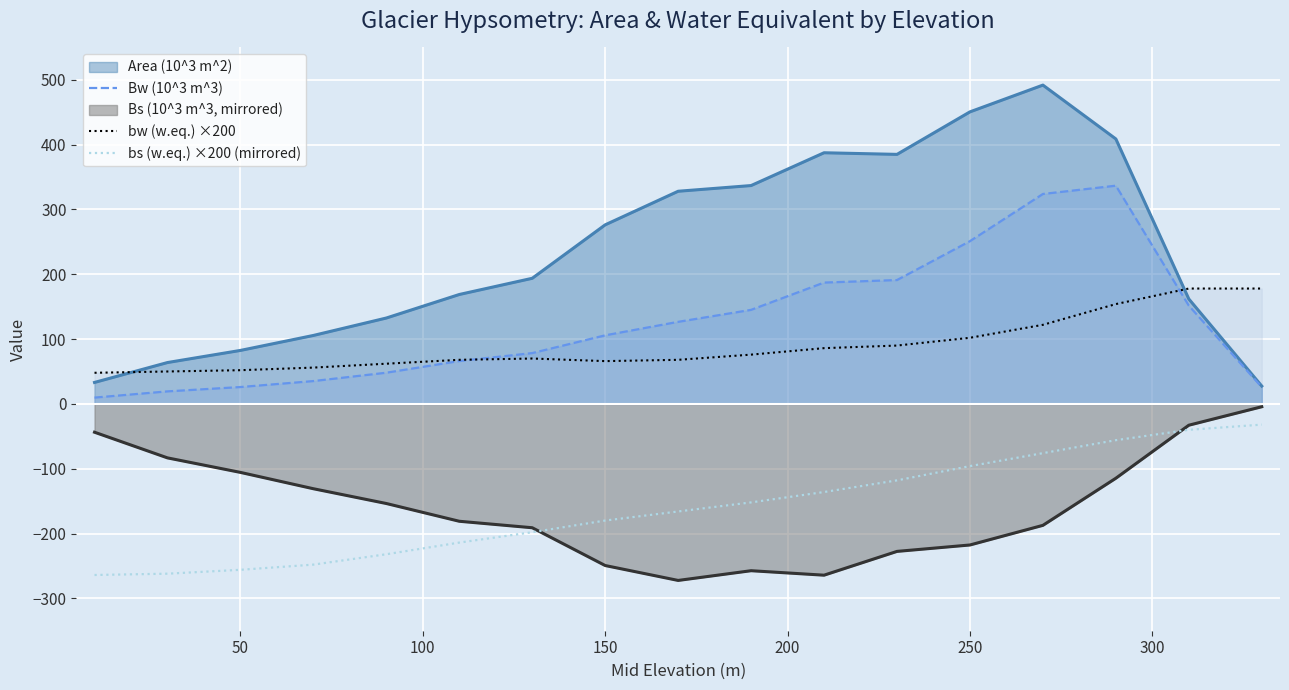

The bs (w.eq.) ×200 (mirrored) series shows -57.9 at 150. True or false?

False